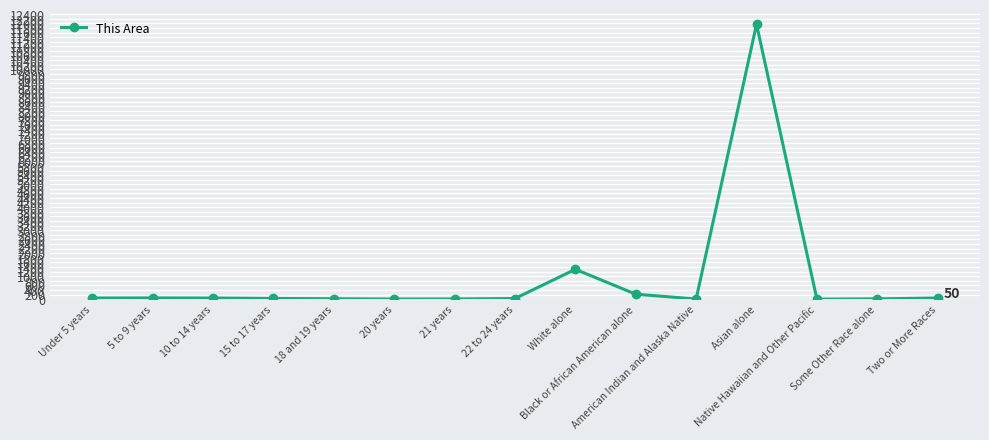

How many values are below 31?

7